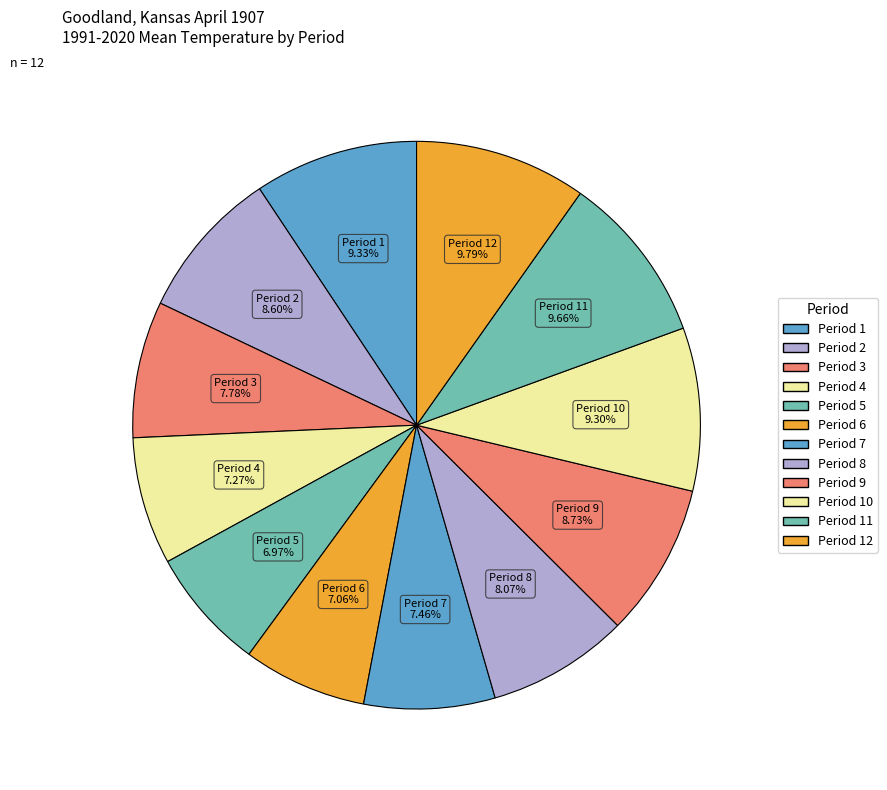

What is the largest slice in the pie chart?

Period 12